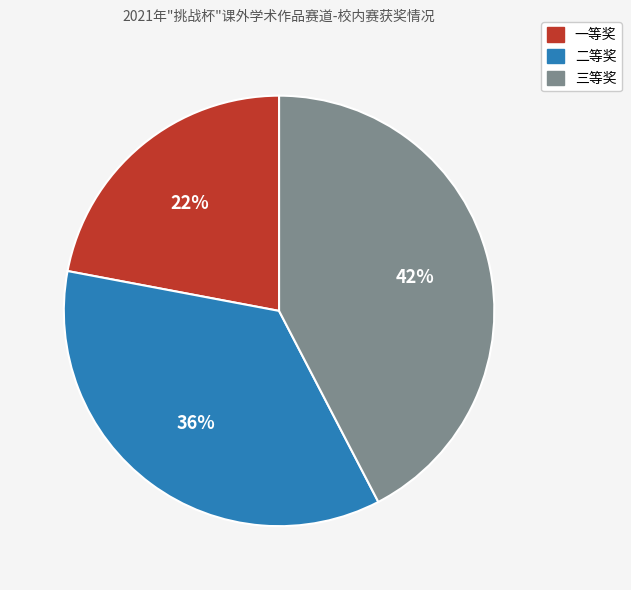

Is 三等奖 the majority of the pie?

No